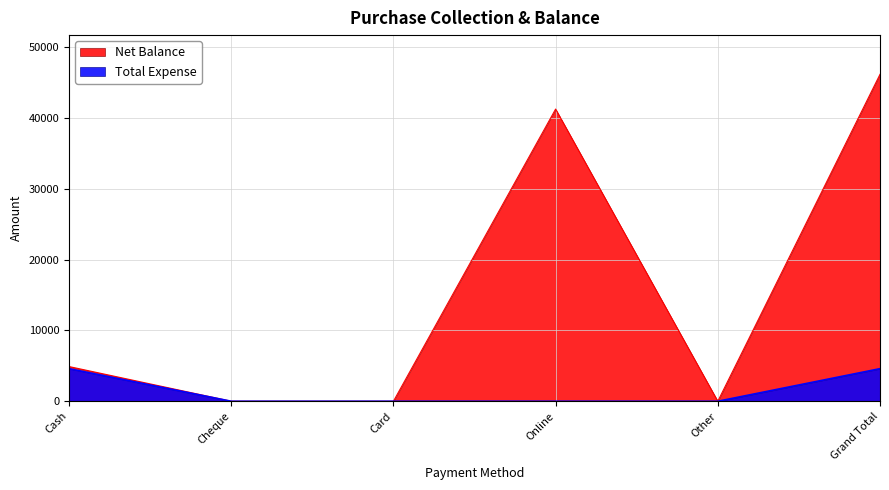

What are all the series names shown in the legend?

Net Balance, Total Expense